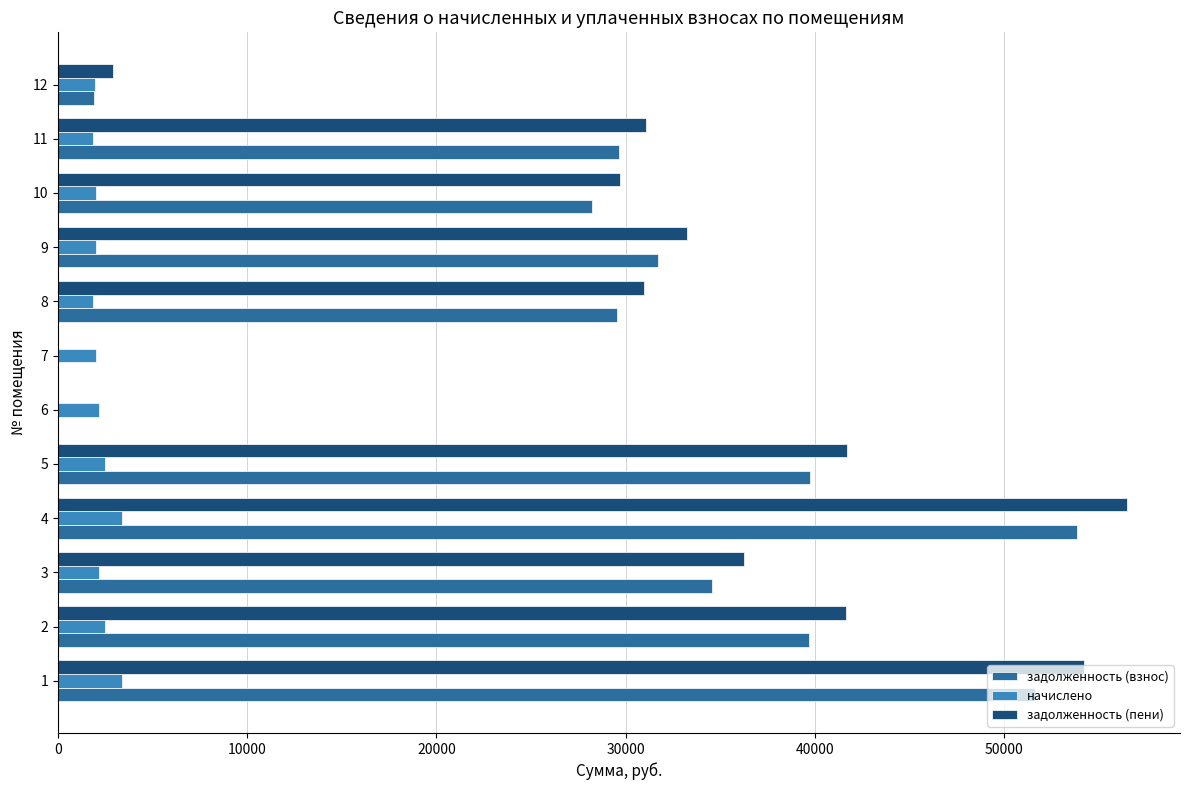

Which series changed the most between 1 and 9?

задолженность (пени)